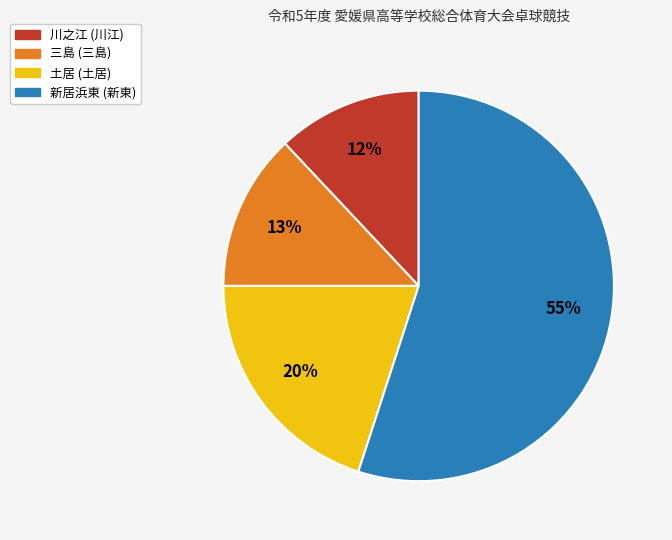

Which category has the biggest portion of the pie?

新居浜東